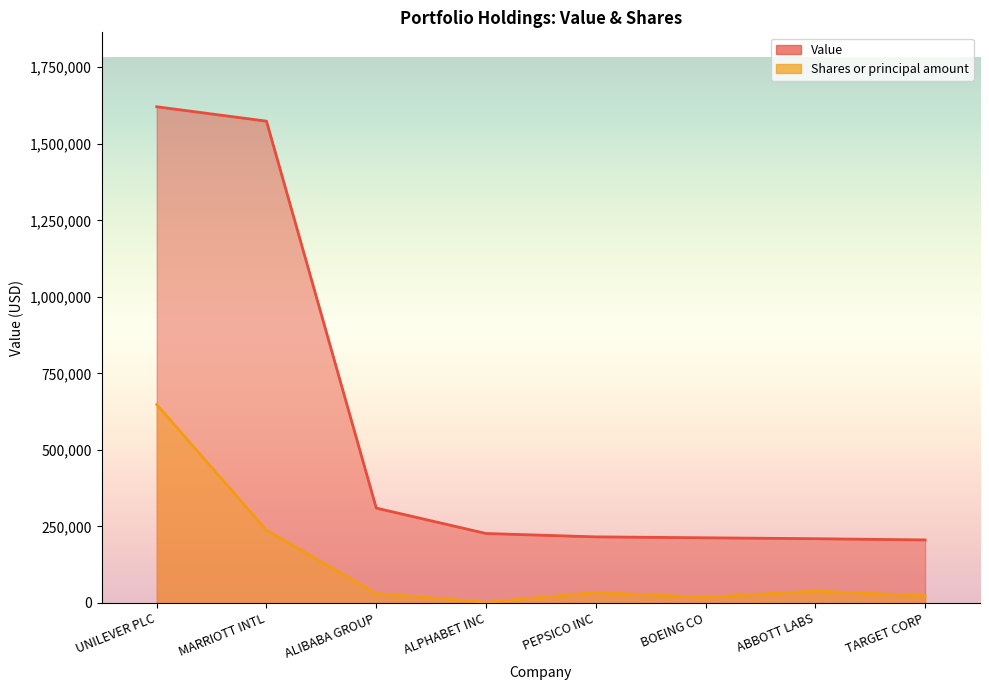

Is it true that Shares or principal amount equals 3785.9 at ALPHABET INC?

False